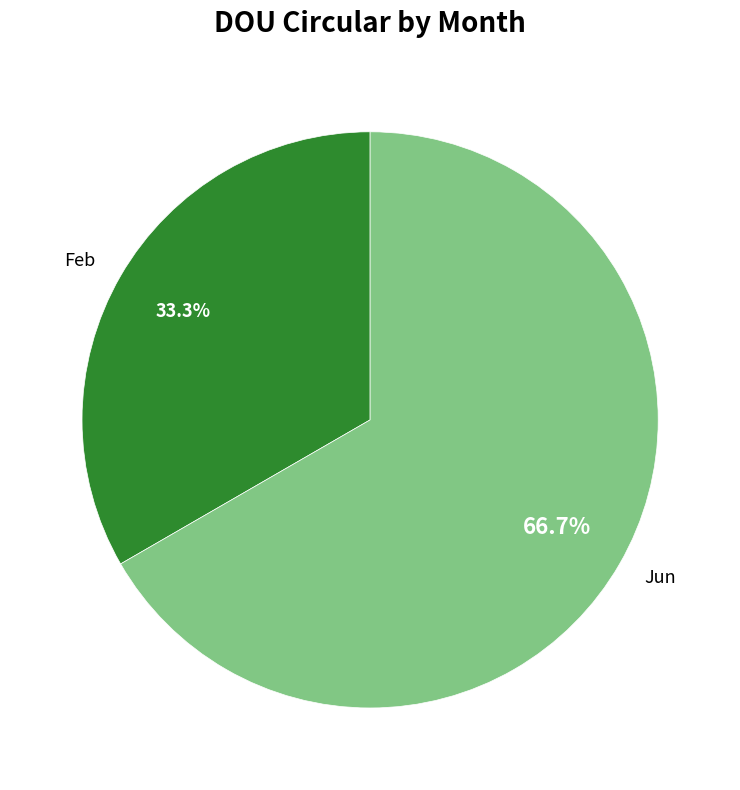

Does Jun represent more than half of the total?

Yes